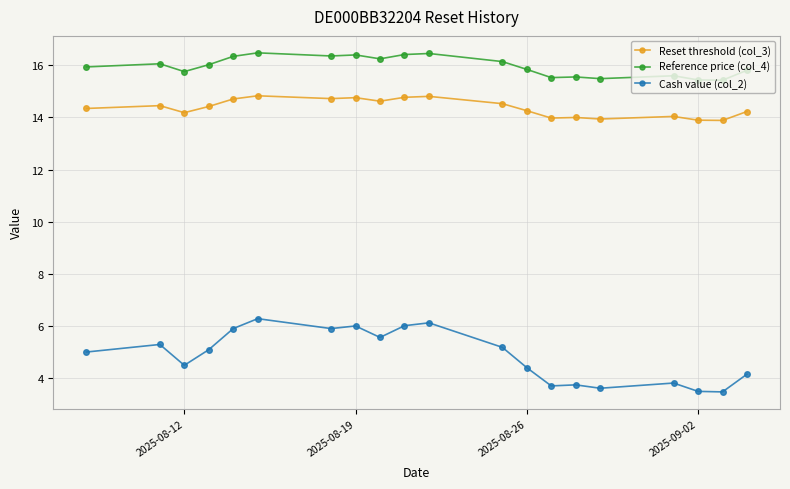

What is the minimum value for Reset threshold (col_3)?

13.9